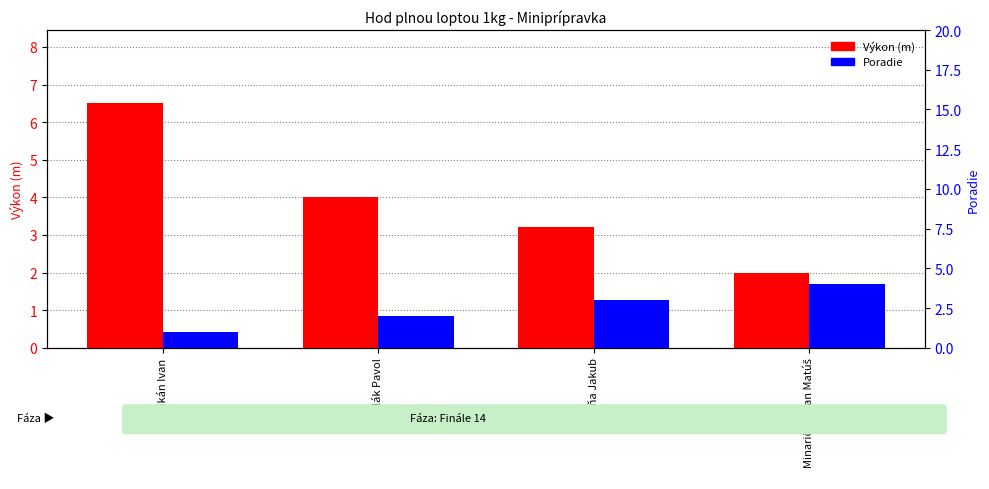

At which label does Poradie reach its minimum?

Pelikán Ivan